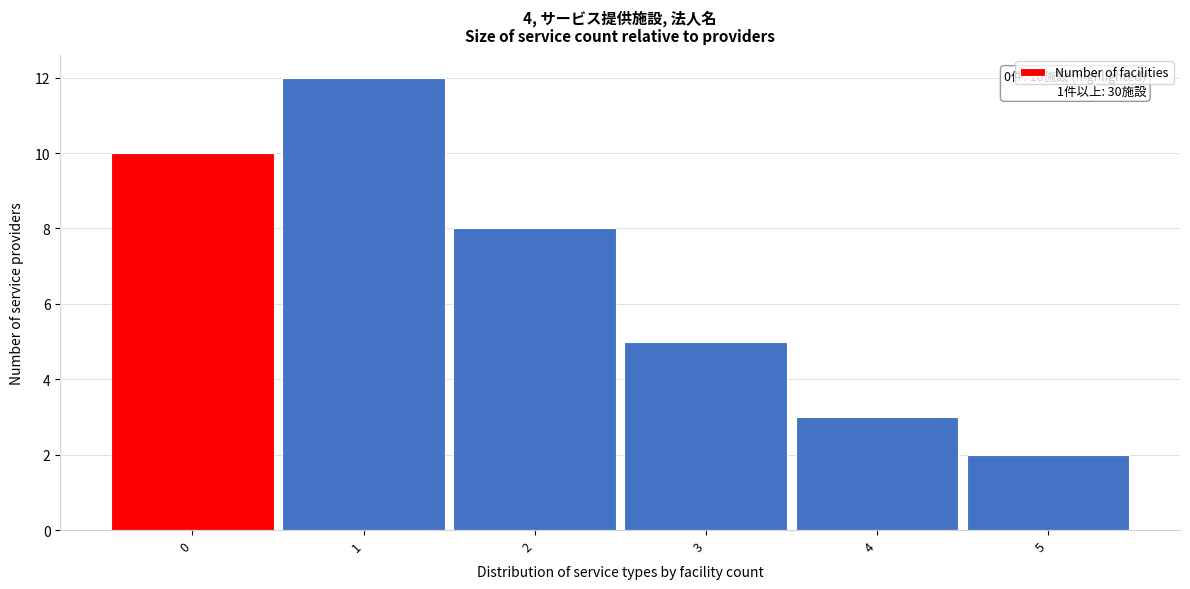

Over which range of the x-axis is the bar tallest?

0.5 to 1.5